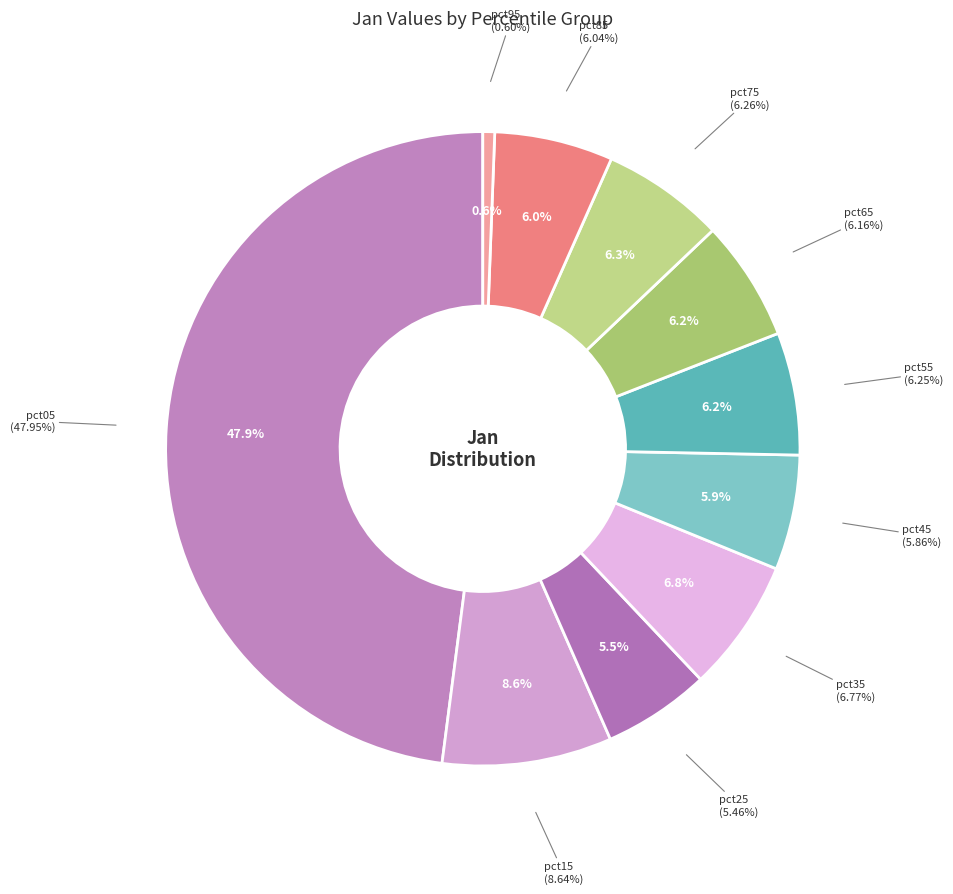

How many slices are in this pie chart?

10